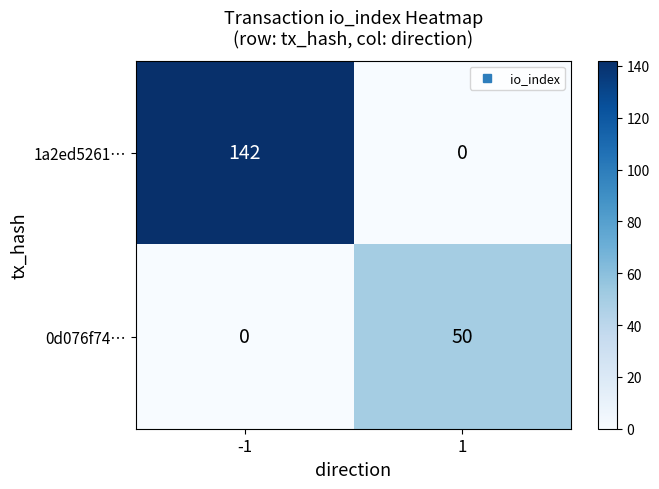

Rank the series at -1 from highest to lowest value.

1a2ed5261…, 0d076f74…